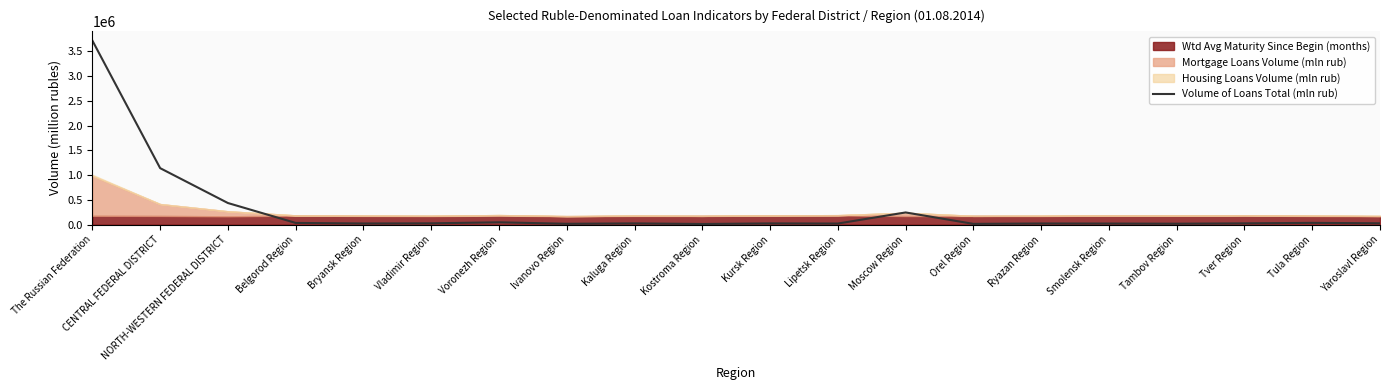

Read the value at Vladimir Region.

25949